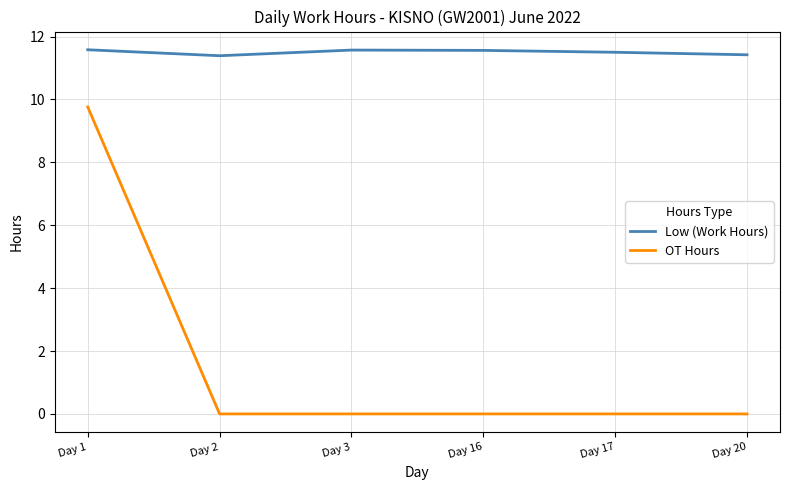

What is the highest value of the Low (Work Hours) series?

11.6